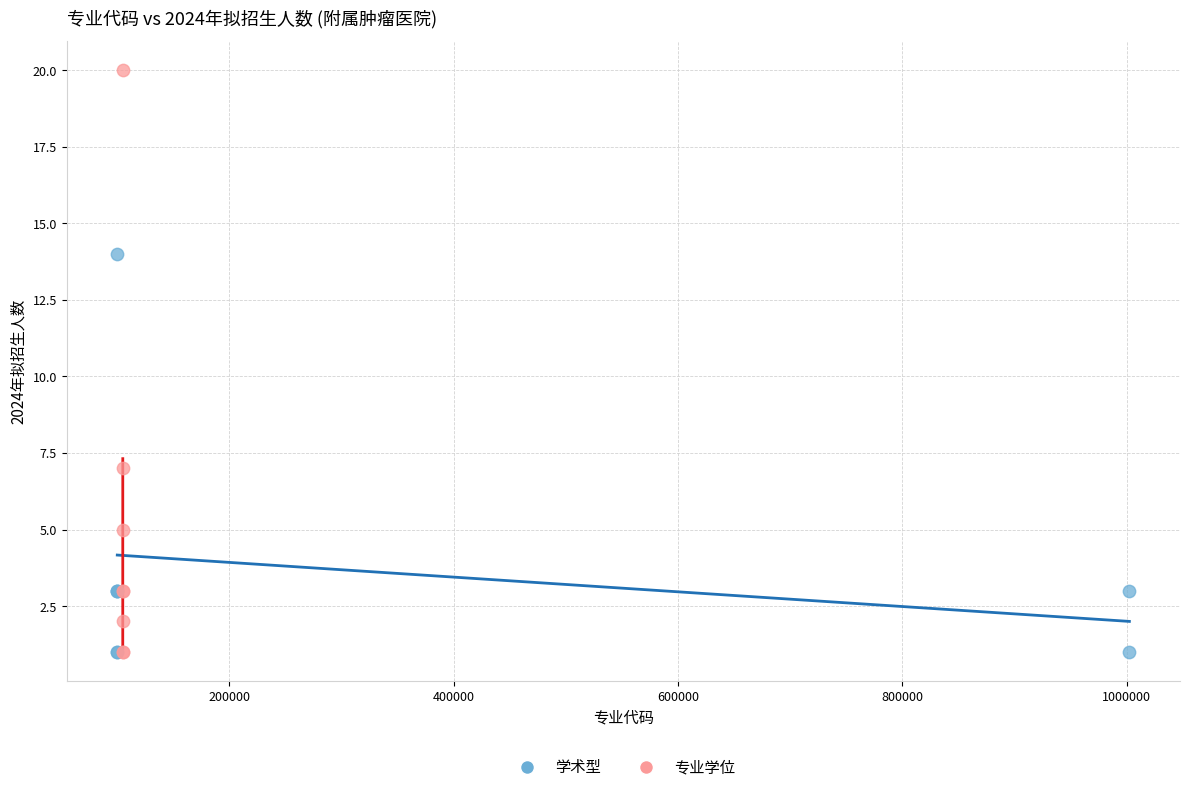

Which series contains the highest Y value?

专业学位